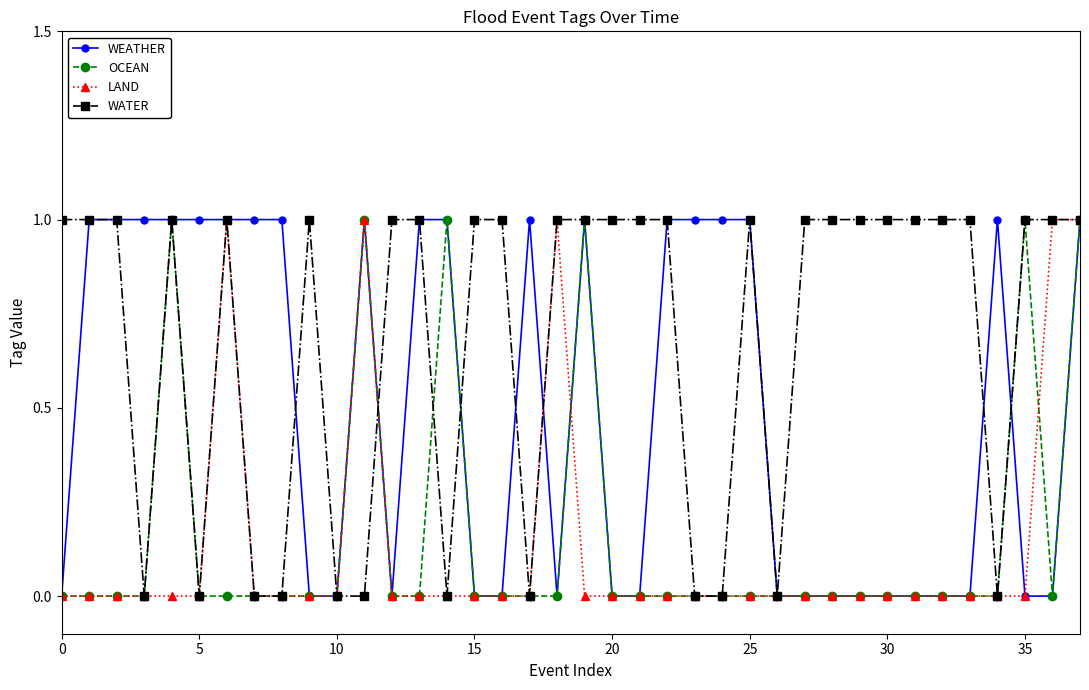

Which series has the largest total across all categories?

WATER